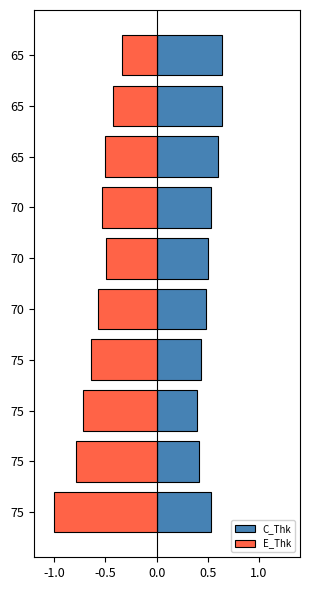

How many groups of bars are there?

10